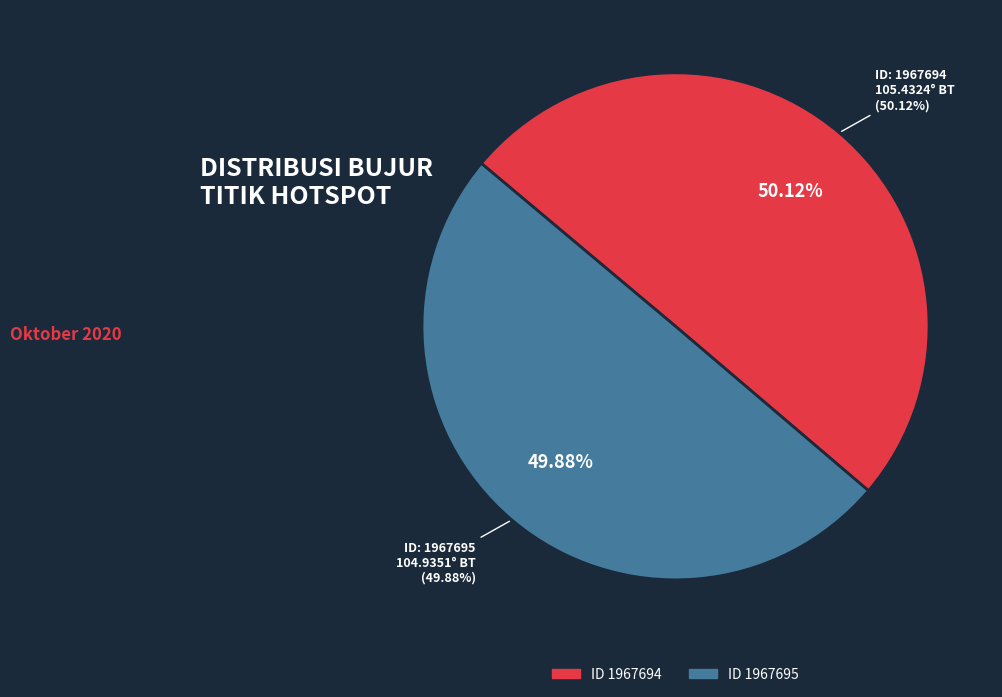

What is the ratio of the value at 1967694 to the value at 1967695?

1.0